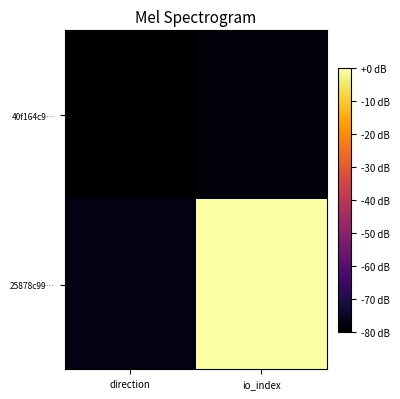

Reading left to right, what are all the values shown in this chart?

40f164c9…: direction=-80.0	io_index=-78.7
25878c99…: direction=-77.4	io_index=0.0